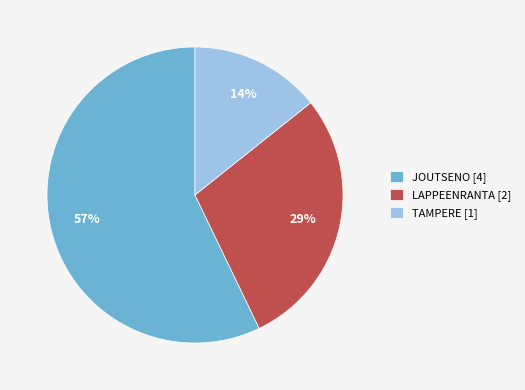

The JOUTSENO [4] slice represents 57% of the pie. True or false?

True